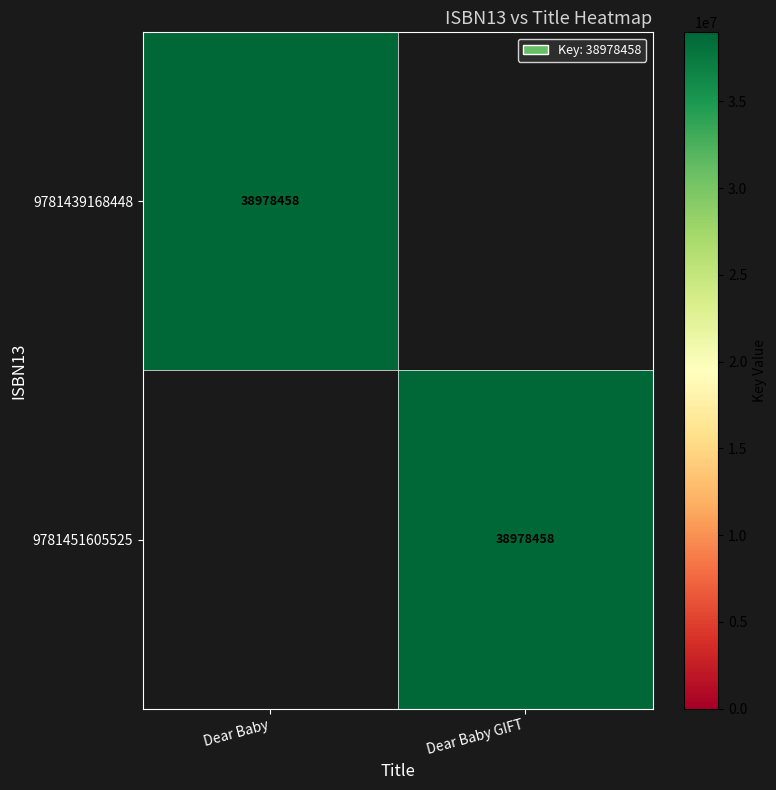

The value of 9781439168448 at Dear Baby is 38978458. True or false?

True